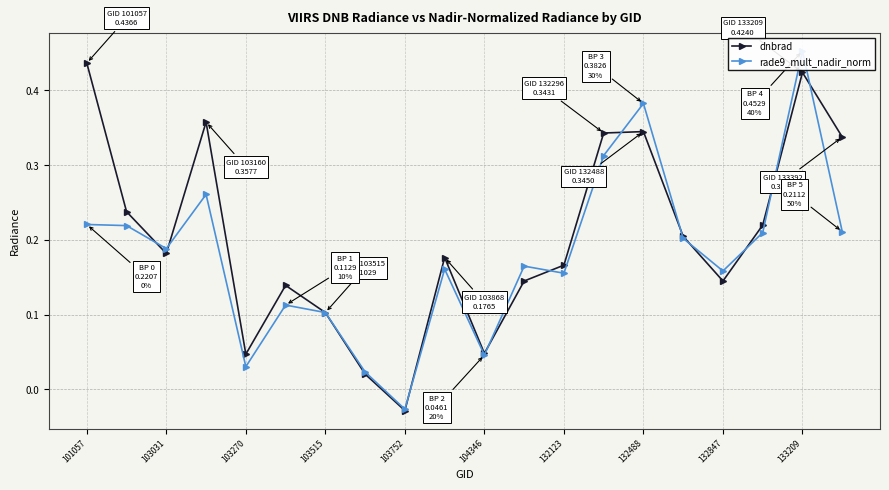

Count the number of categories in the chart.

20